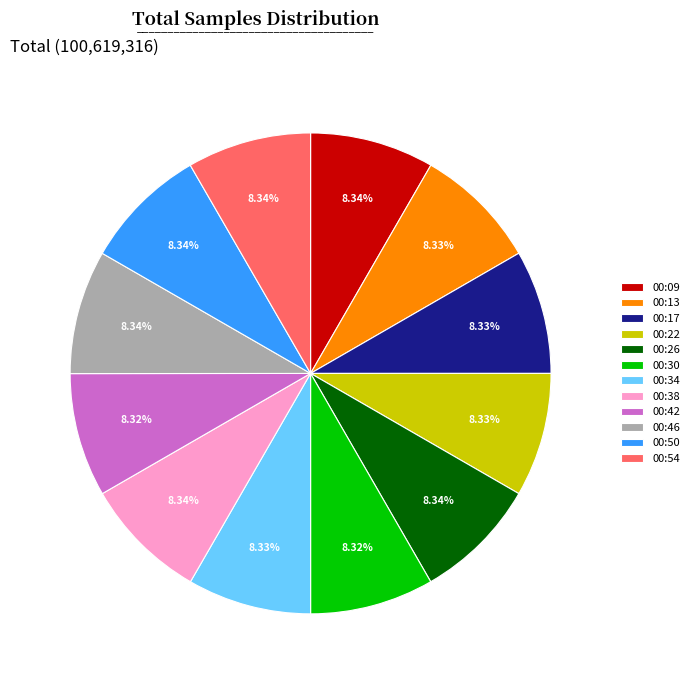

True or false: 00:54 accounts for 8% of the total.

True